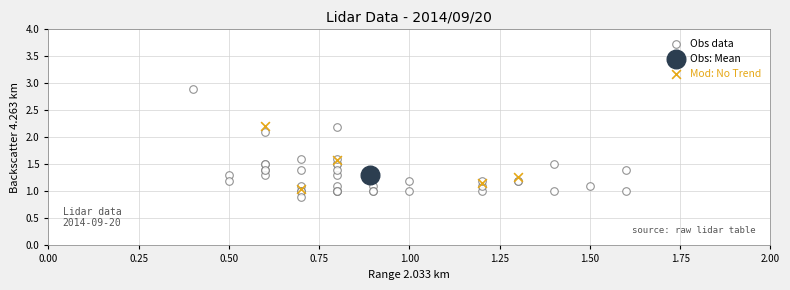

What are all the series names shown in the legend?

Obs data, Obs: Mean, Mod: No Trend